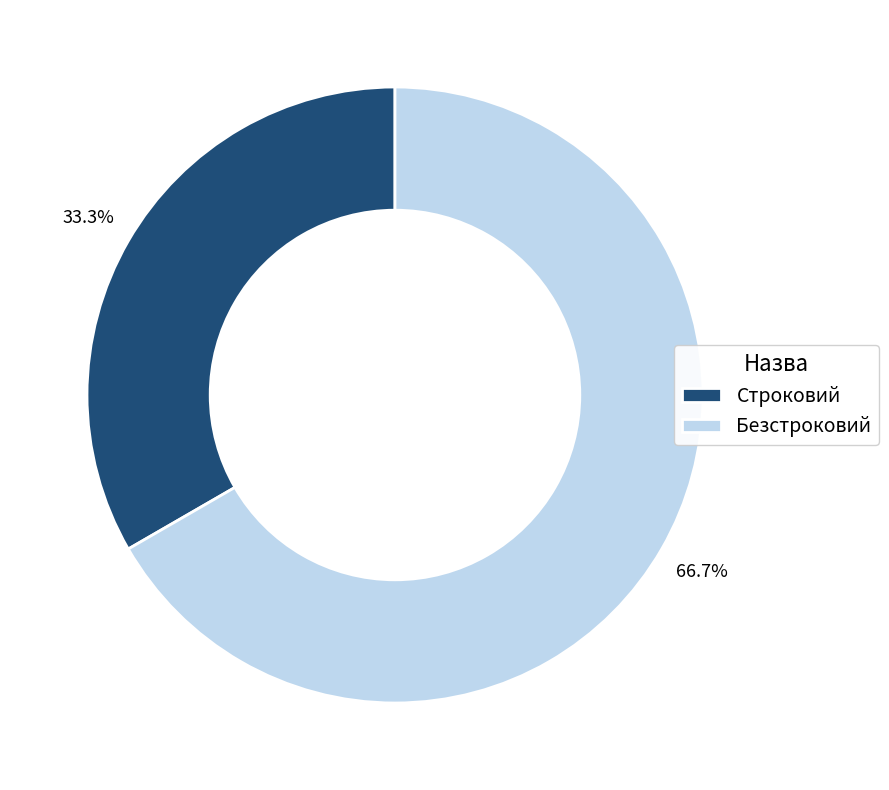

Between Строковий and Безстроковий, which is larger?

Безстроковий